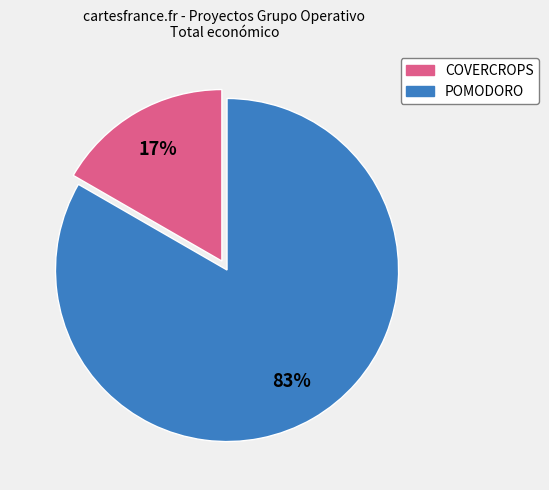

Is there any slice that represents more than half of the pie?

Yes